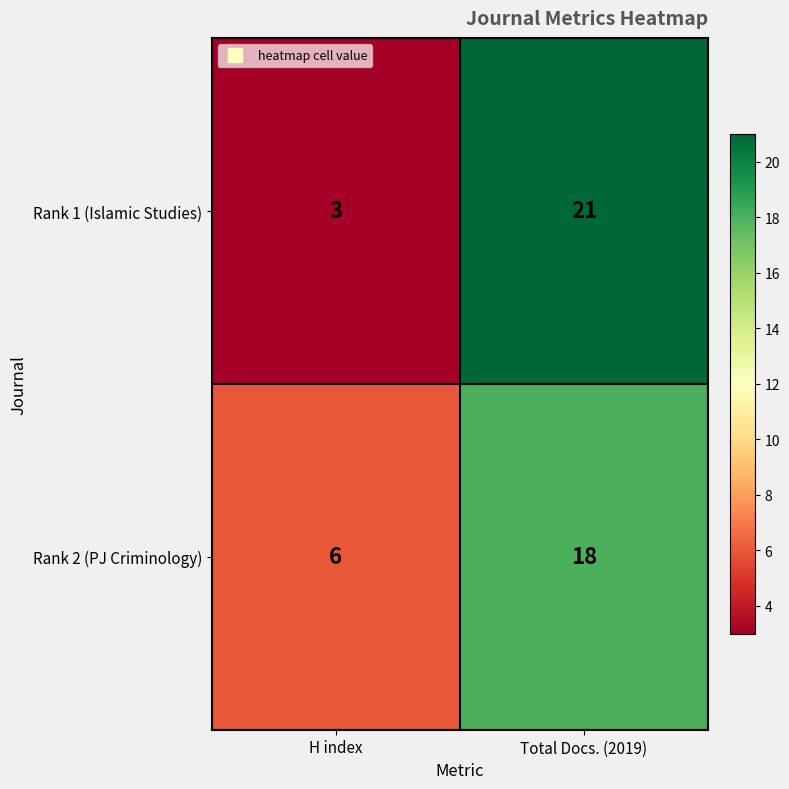

At which category is the sum across all series the highest?

Total Docs. (2019)